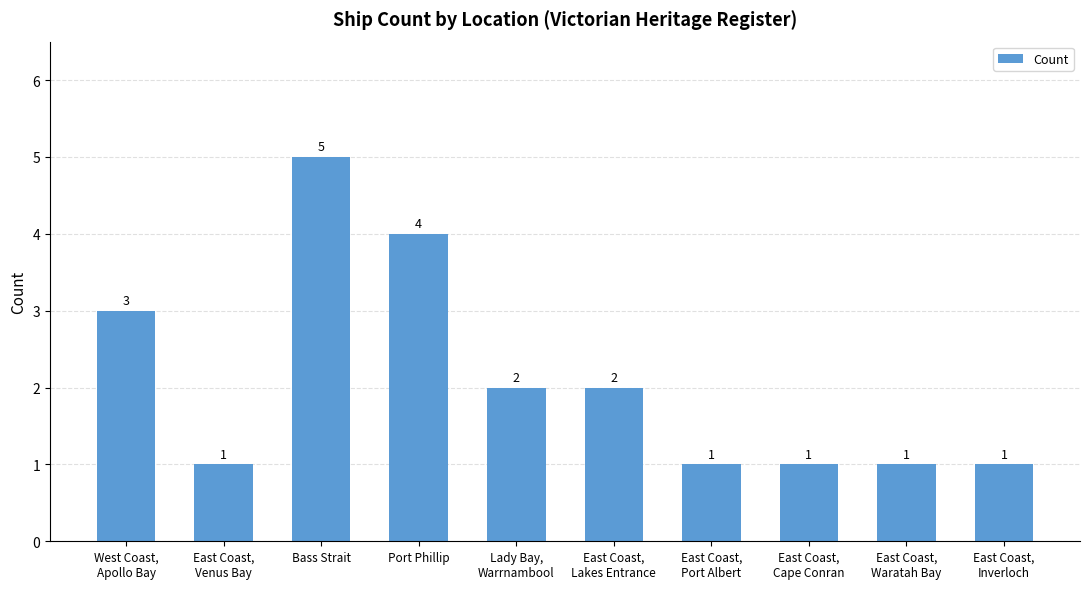

Is it true that the value at West Coast,
Apollo Bay is 2?

False